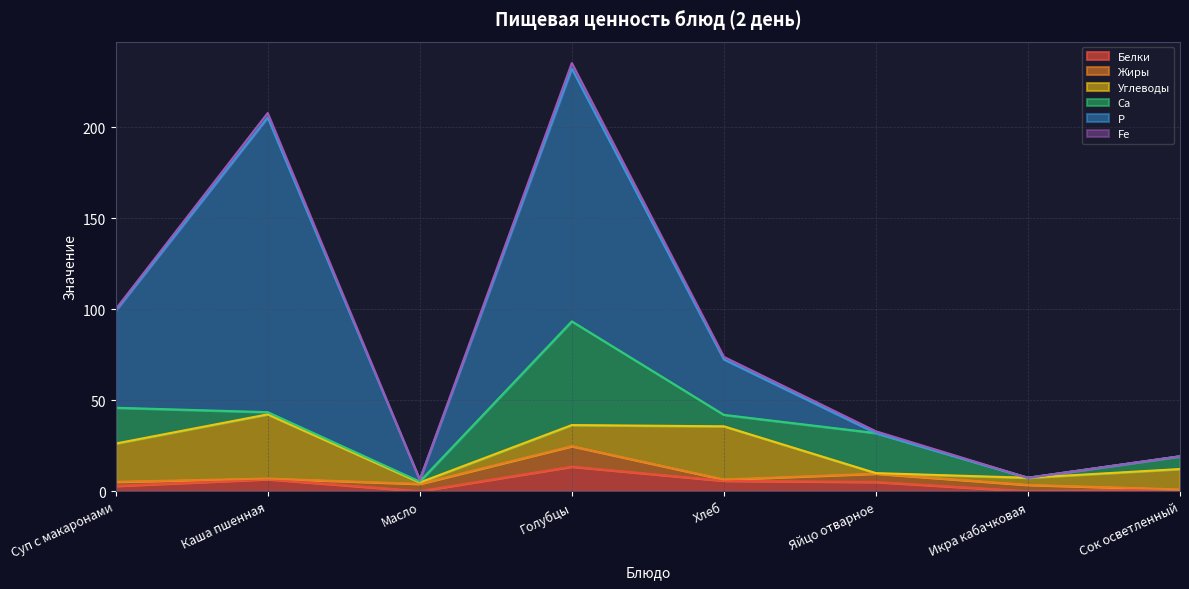

Rank the series by their maximum value, from lowest to highest.

Fe, Жиры, Белки, Углеводы, Са, Р